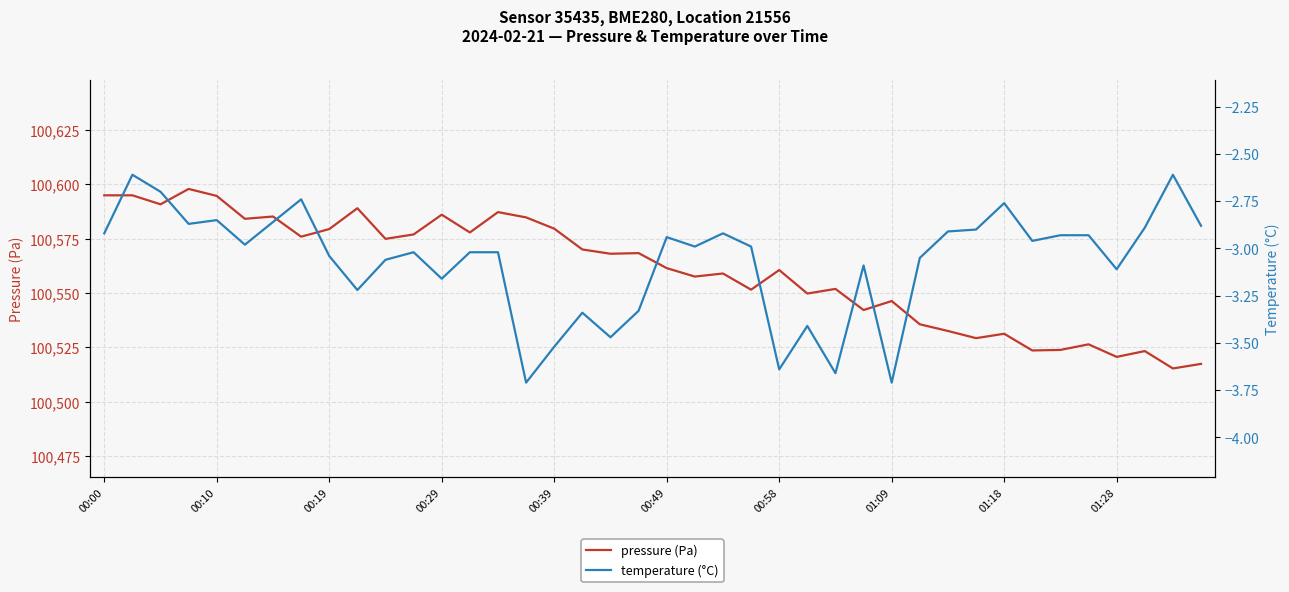

What is the difference between the maximum and minimum values in the pressure (Pa) series?

82.6